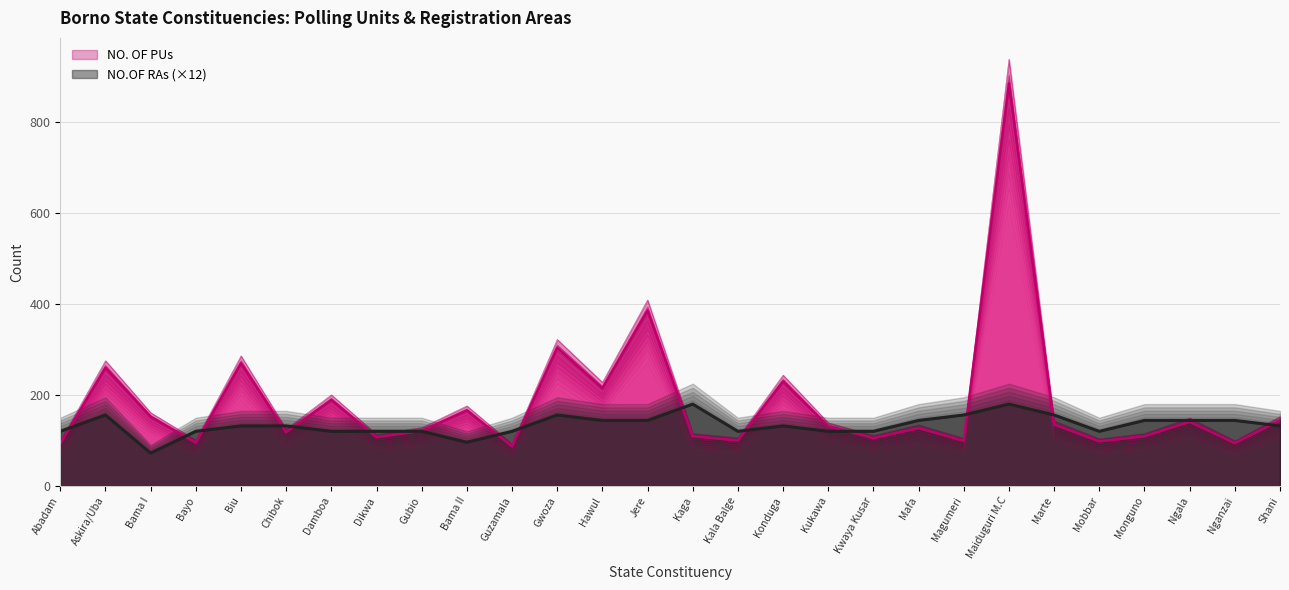

Which category has the highest value in the NO. OF PUs series?

Maiduguri M.C